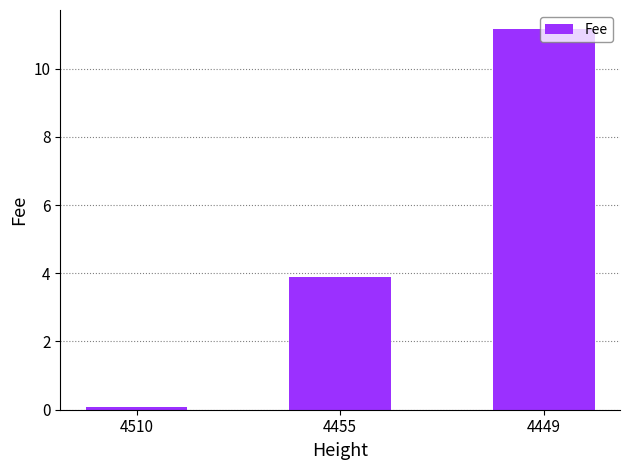

At which label is the value closest to 5?

4455